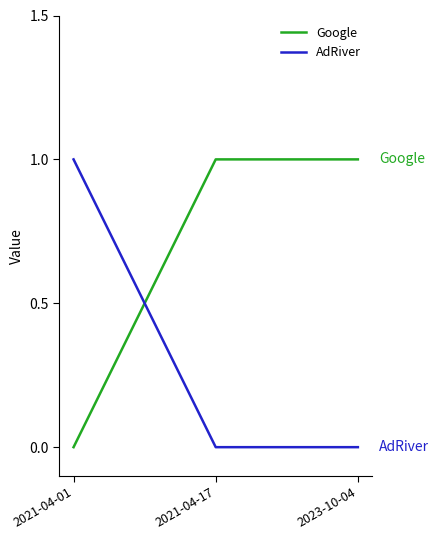

What is the sum of the Google values at 2023-10-04 and 2021-04-17?

2